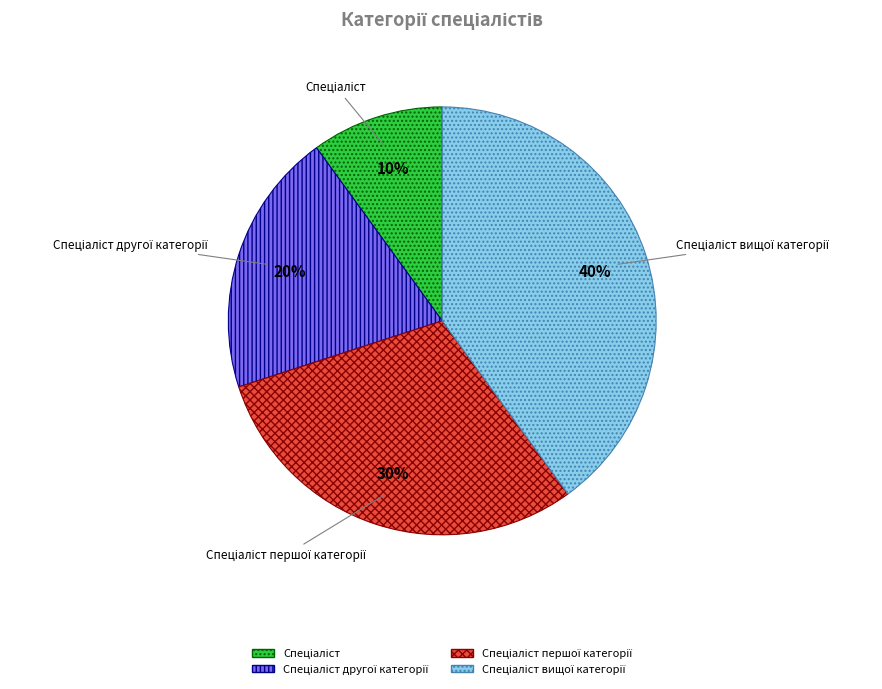

Is there a majority slice in this chart?

No